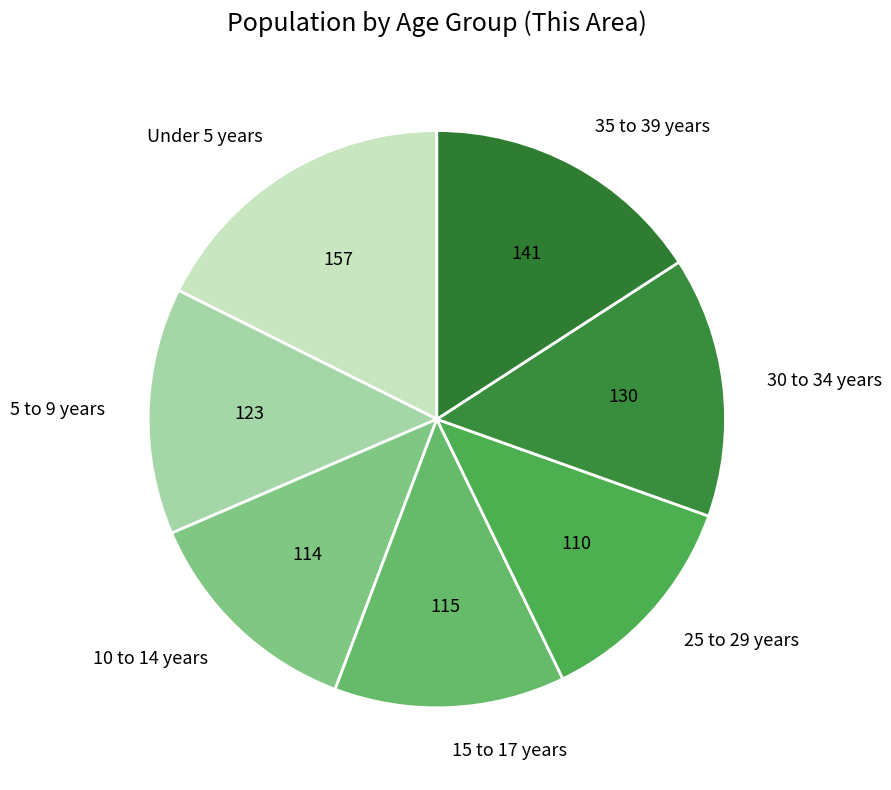

The 25 to 29 years slice represents 3% of the pie. True or false?

False